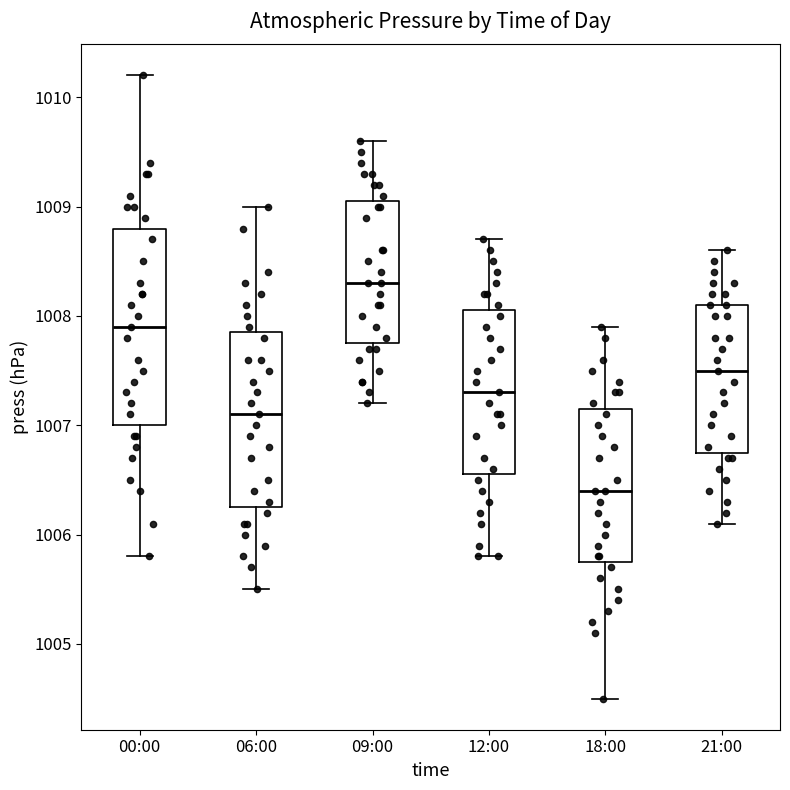

Which box has the highest median line?

09:00